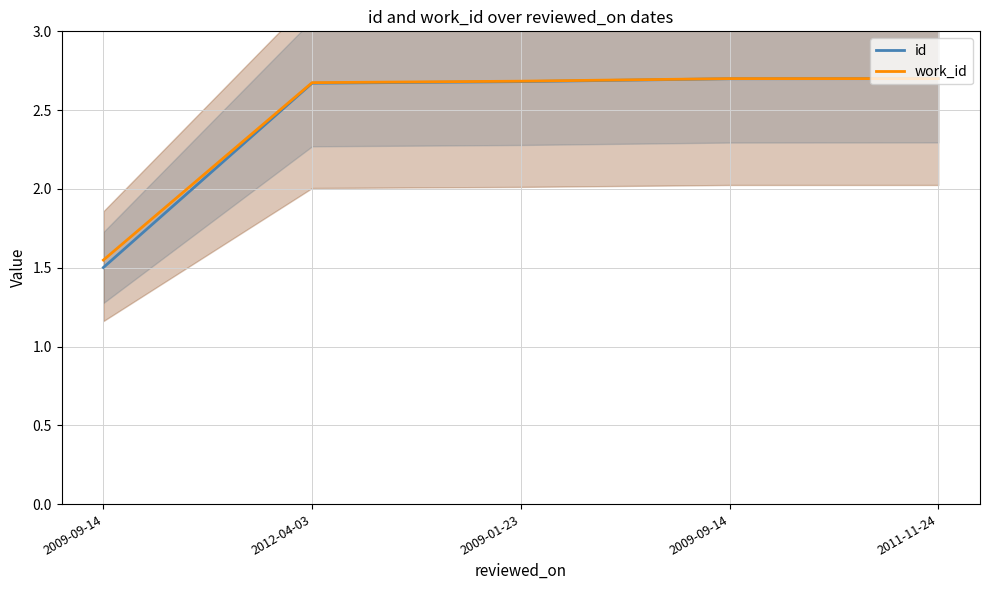

True or false: id has more than 1 points higher than both neighbors.

False